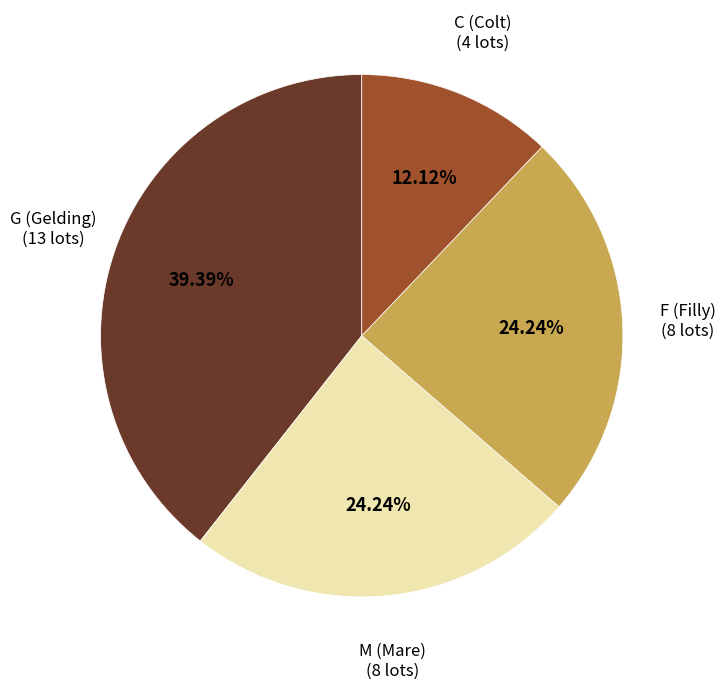

Does any single category account for the majority?

No